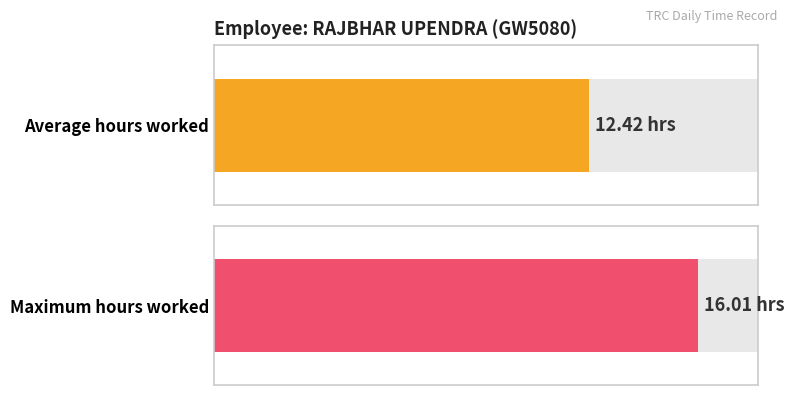

How many series are shown in this chart?

1